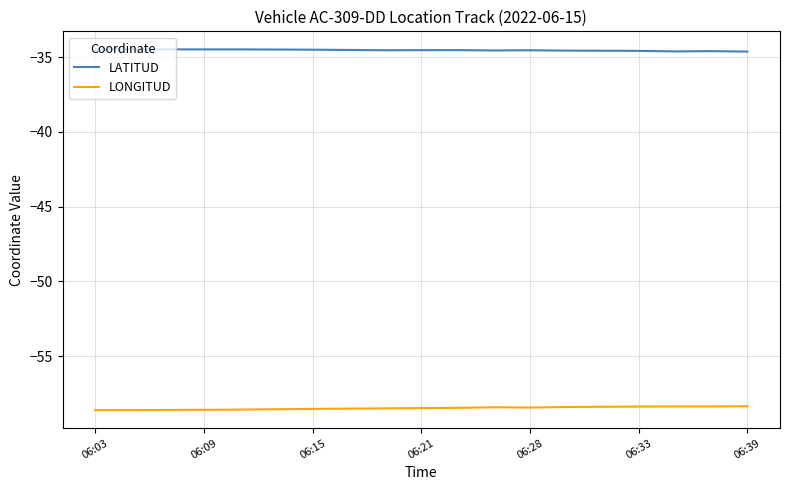

True or false: LONGITUD and LATITUD cross at least once.

False